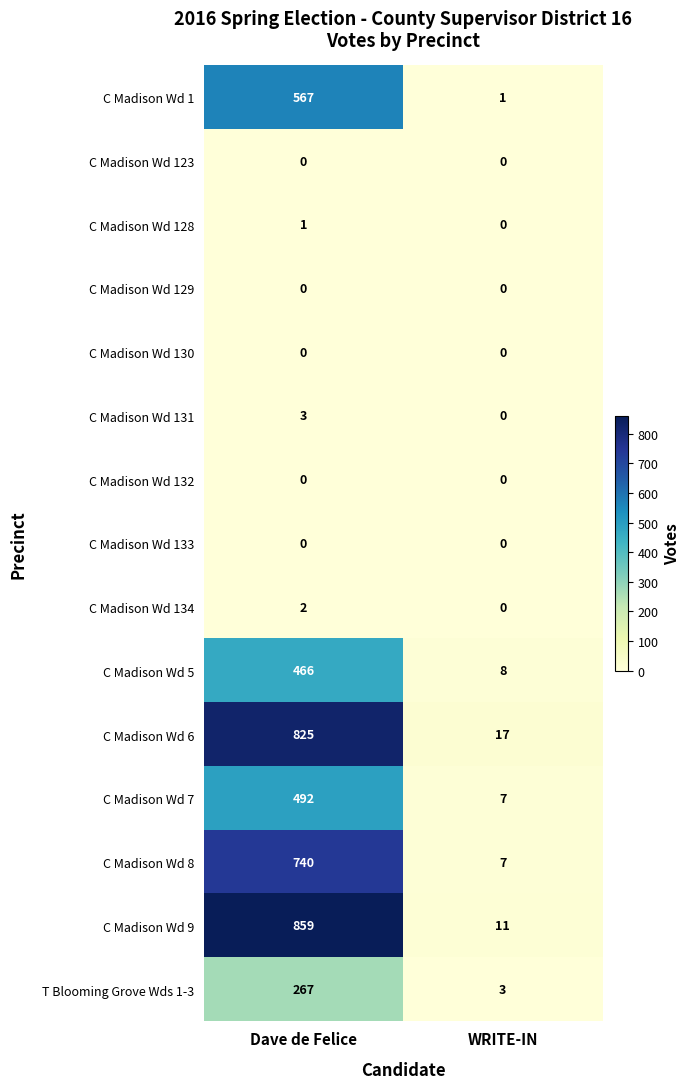

Is it true that C Madison Wd 130 equals 0 at Dave de Felice?

True